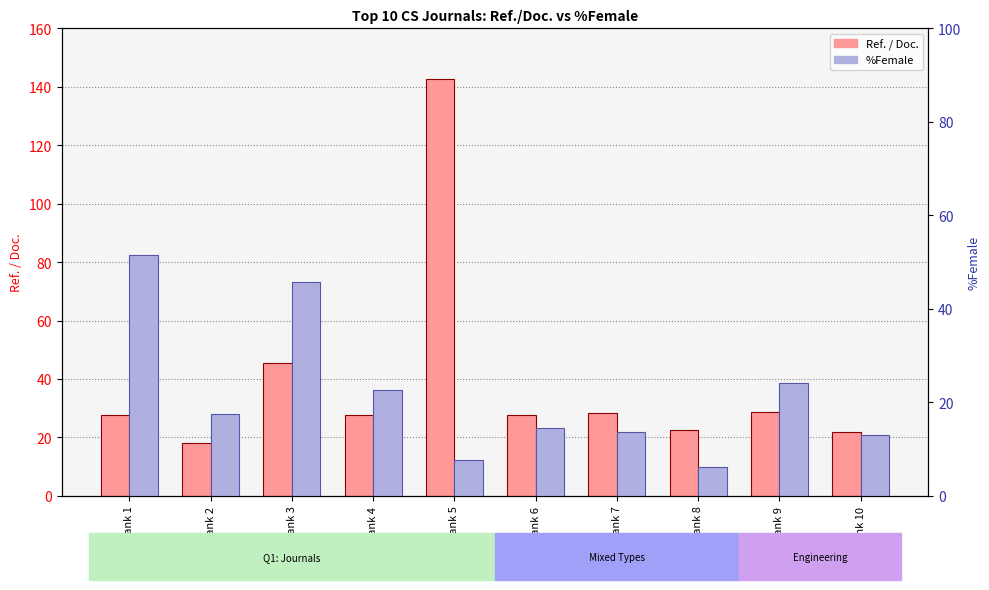

At which label does %Female reach its minimum?

Rank 8